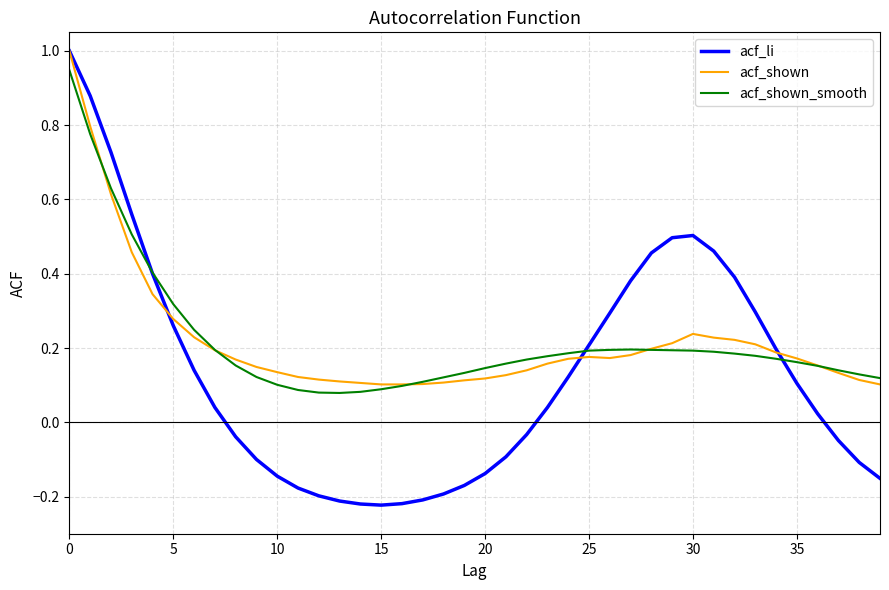

What is the sum of all acf_shown_smooth values?

8.7